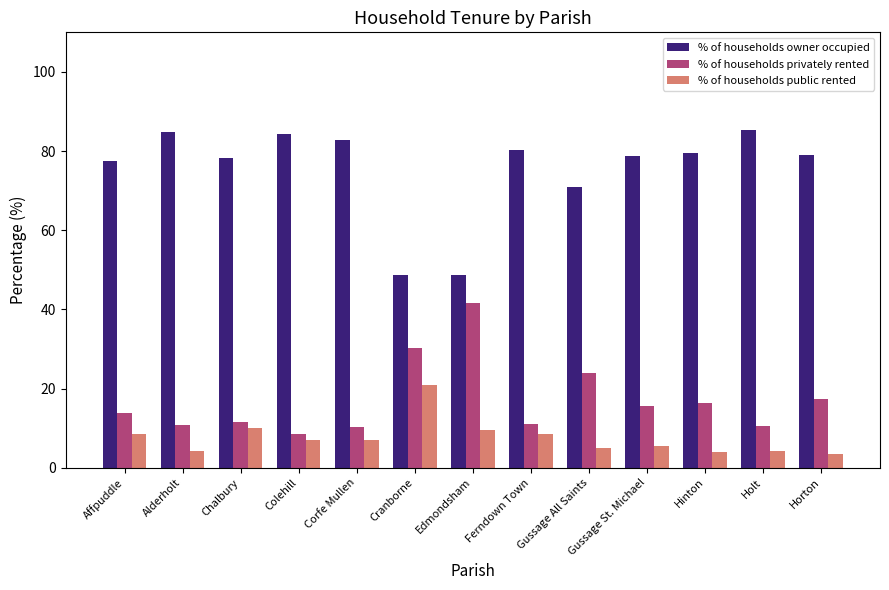

Between Chalbury and Colehill, which series saw the biggest shift?

% of households owner occupied